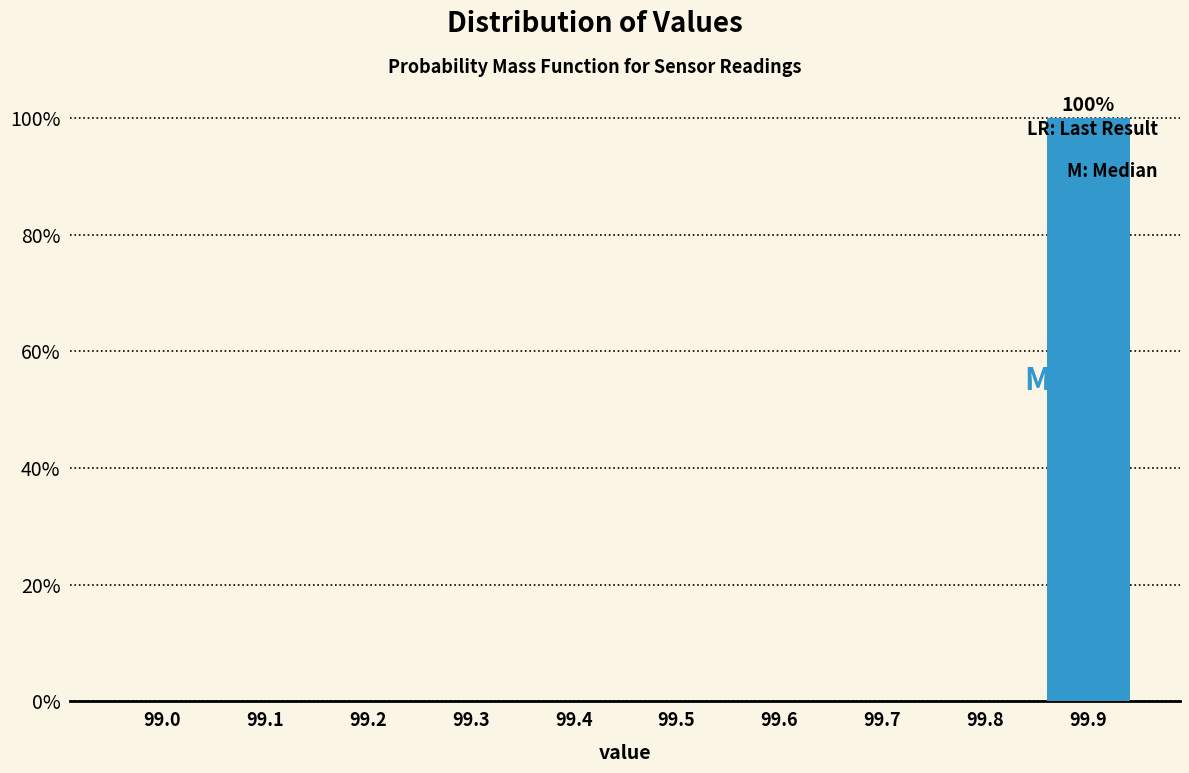

Reading right to left, what are all the values shown in this chart?

99.9=100	99.8=0	99.7=0	99.6=0	99.5=0	99.4=0	99.3=0	99.2=0	99.1=0	99.0=0